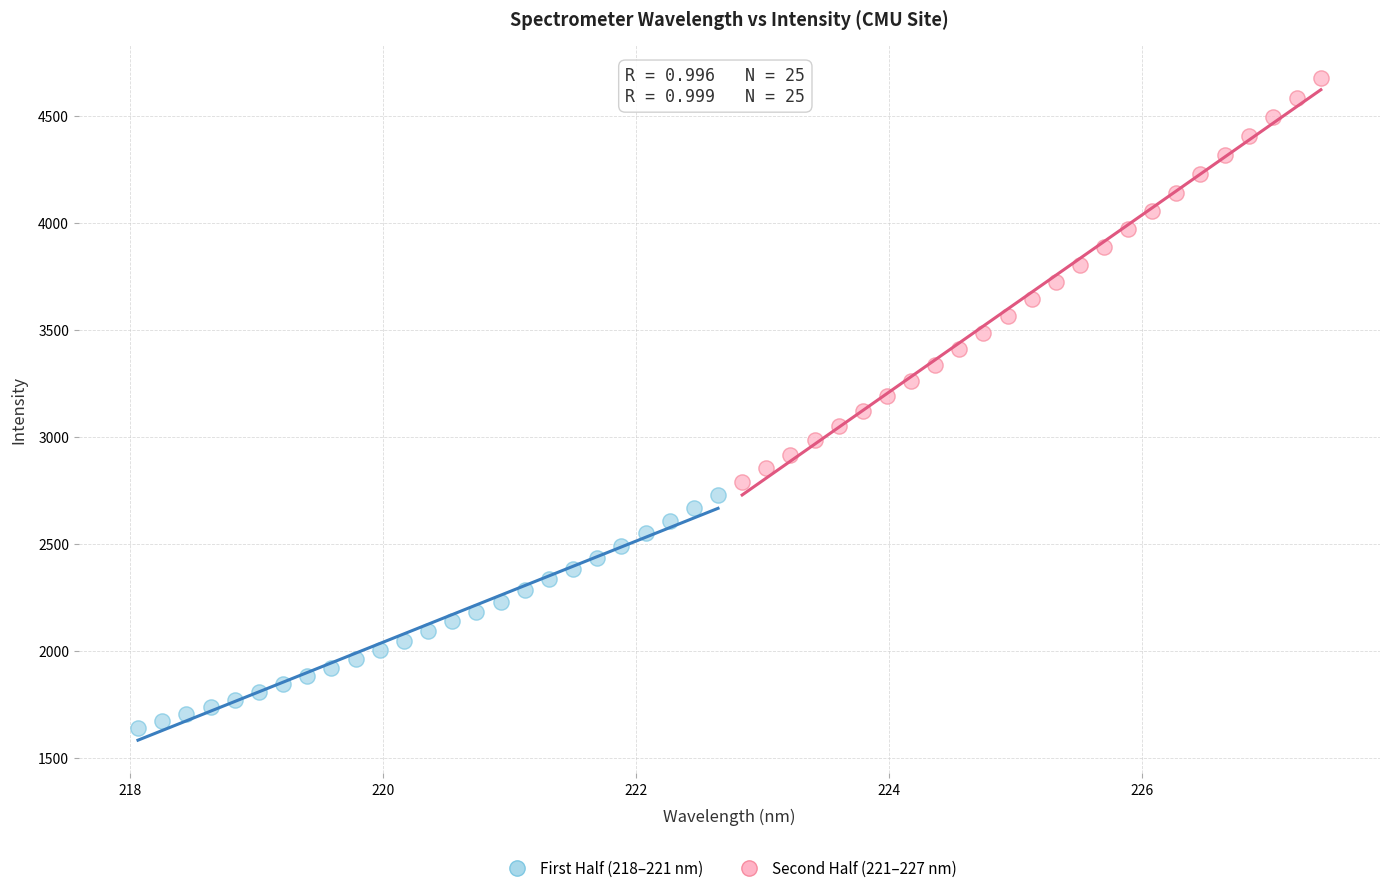

Which series contains the highest Y value?

Second Half (221–227 nm)